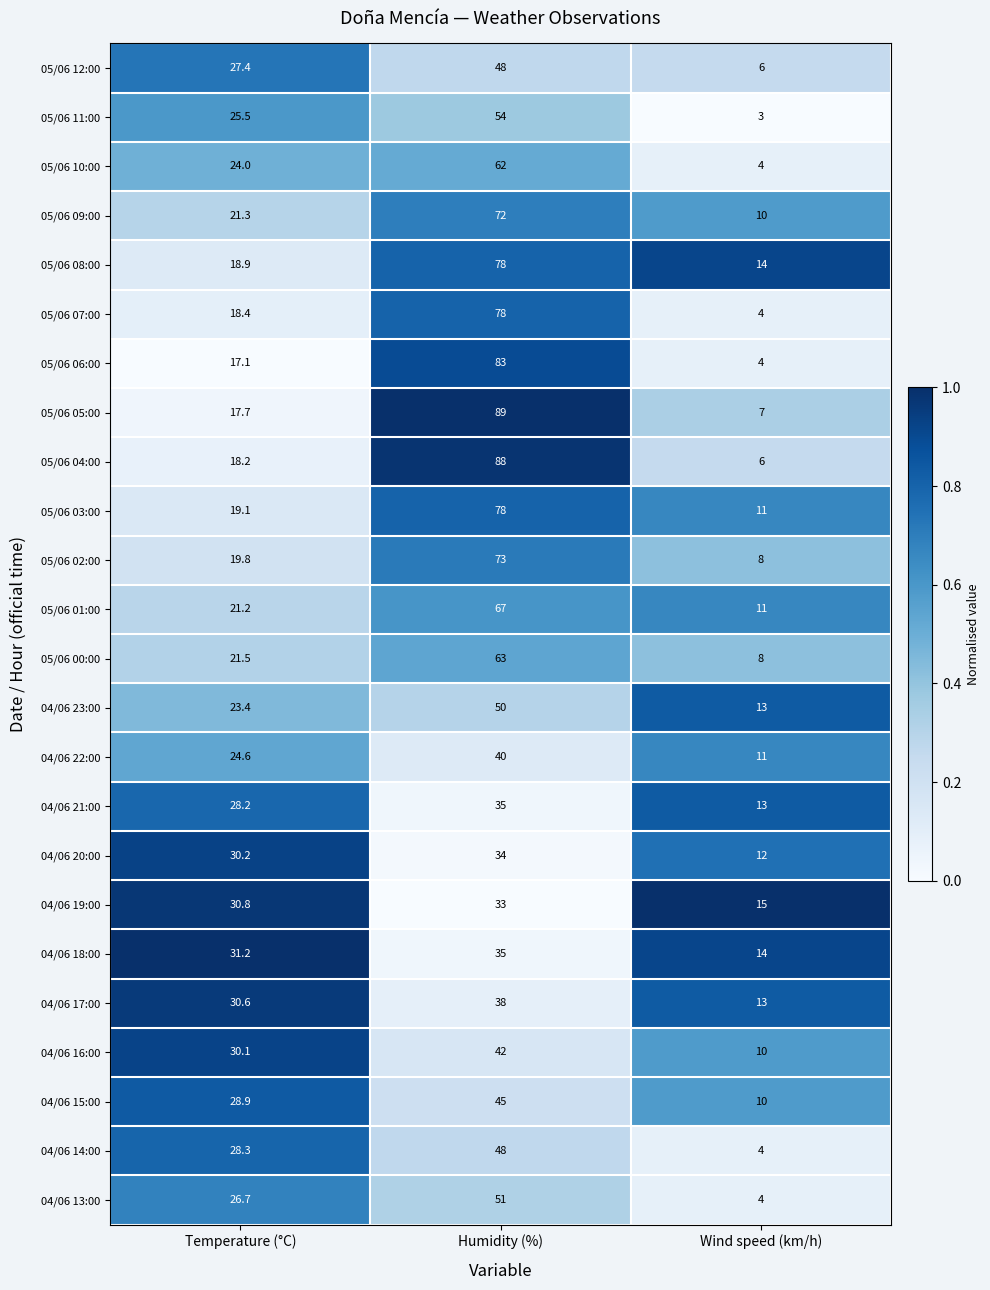

What is the difference between the highest and lowest values at Wind speed (km/h)?

12.0